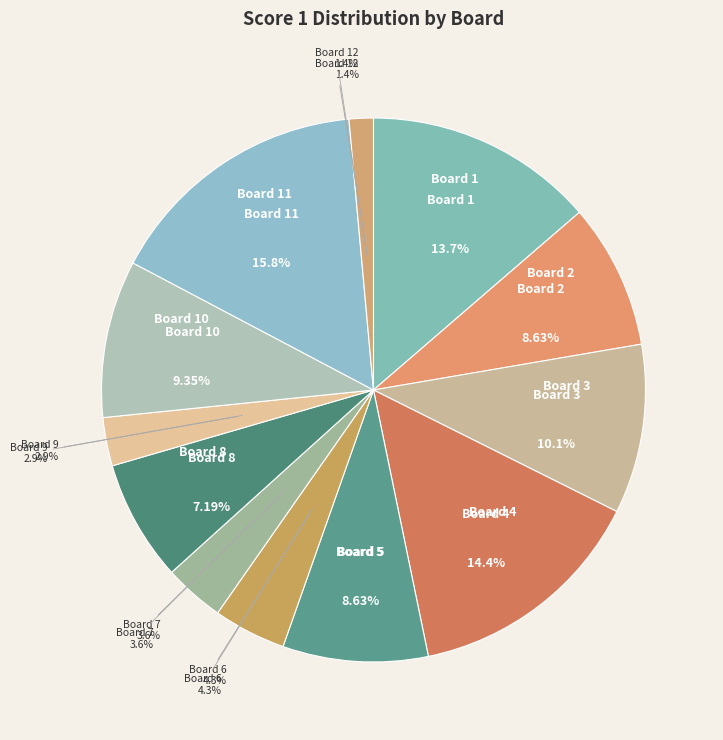

What percentage do 12 and 5 together represent?

10.1%